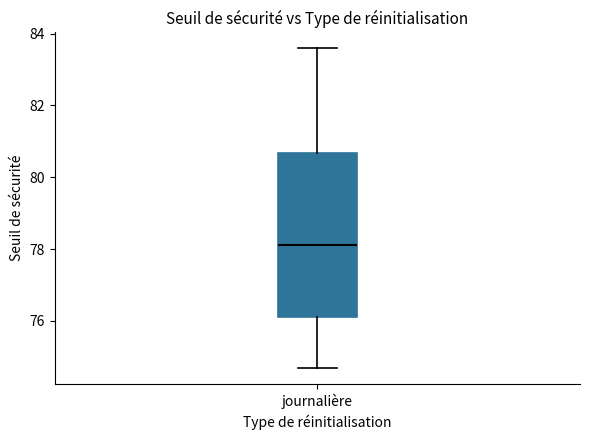

Where does the upper whisker of the box for journalière end on the y-axis? The values are not printed on the chart, so give them approximately, as read against the axis.

83.6